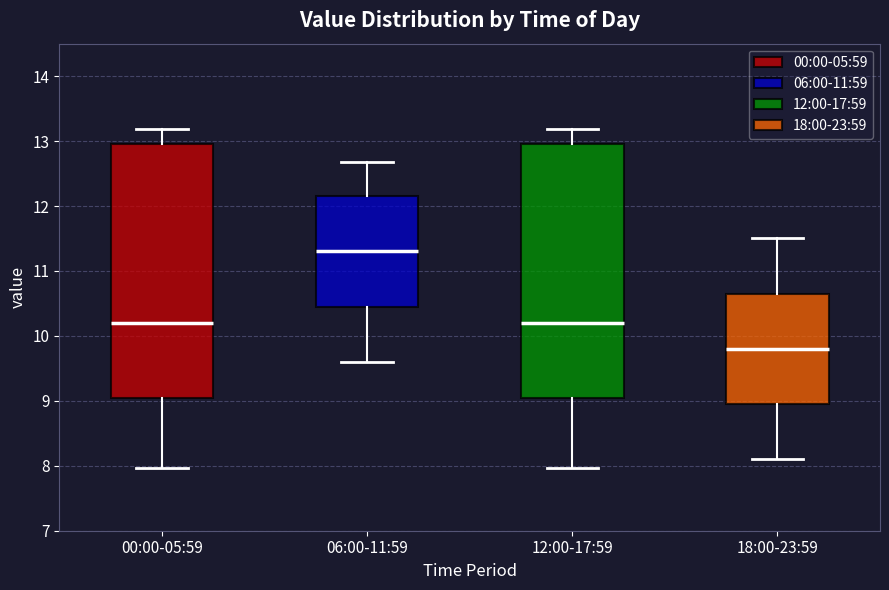

Which box's median line is the highest?

06:00-11:59